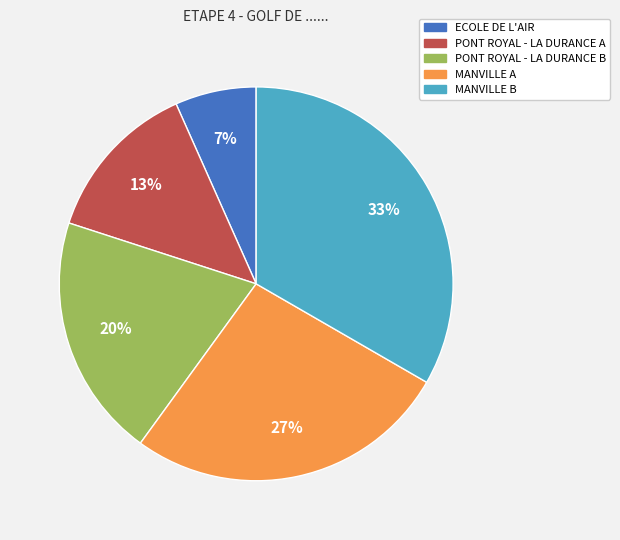

Does PONT ROYAL - LA DURANCE A account for over 50% of the chart?

No